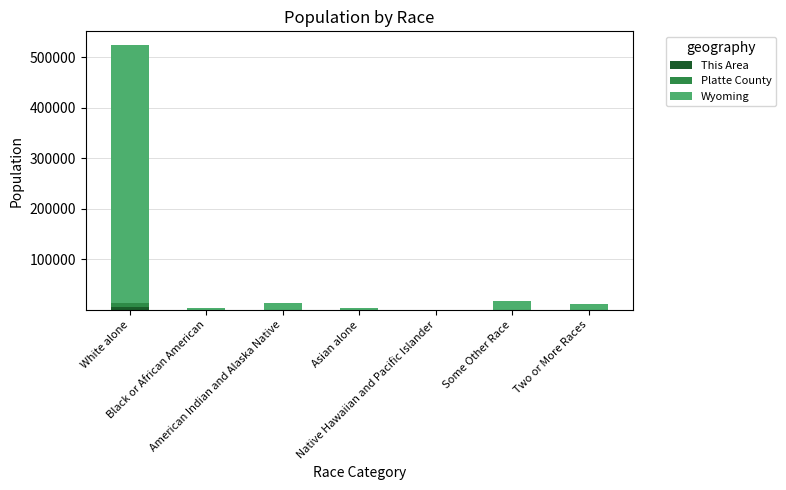

Are the bars horizontal?

No